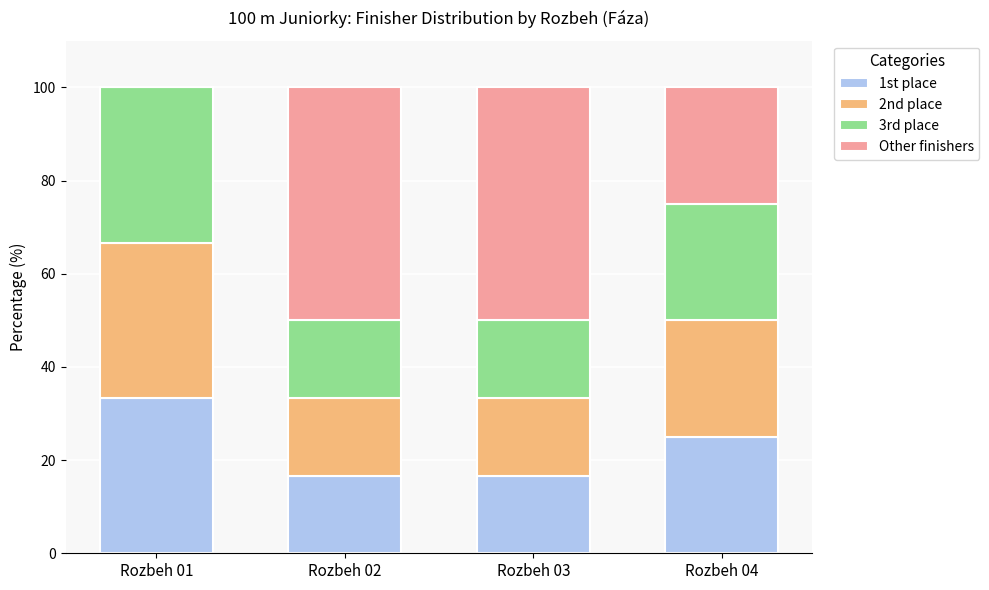

What is the total value across all series at Rozbeh 02?

100.0